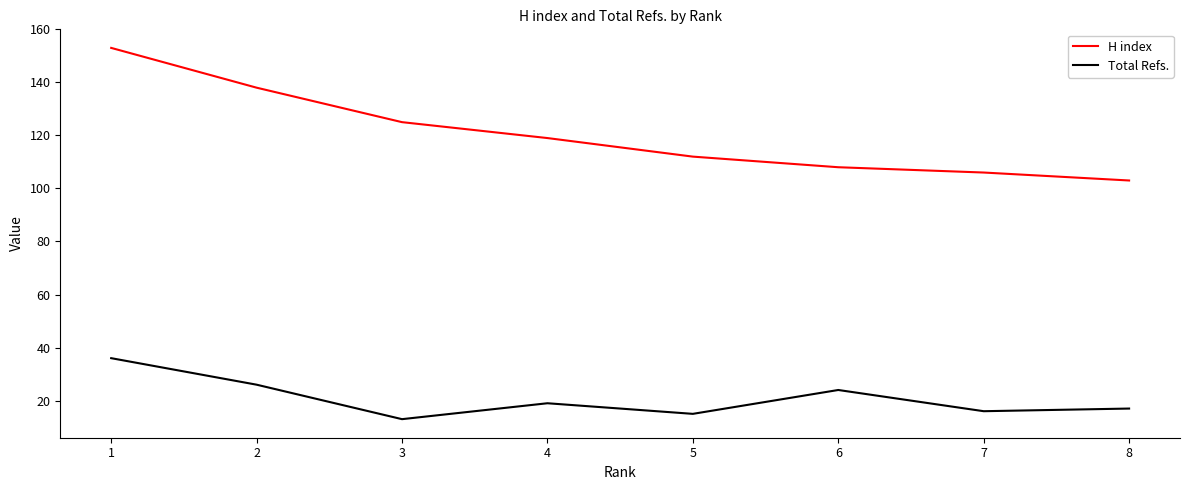

Rank the series by their maximum value, from highest to lowest.

H index, Total Refs.